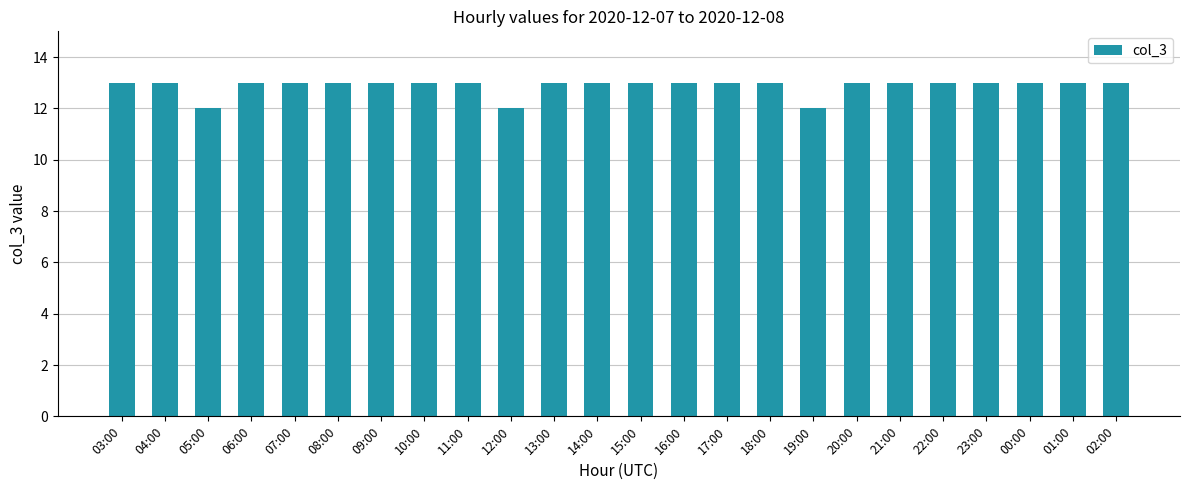

What is the sum of all values?

309